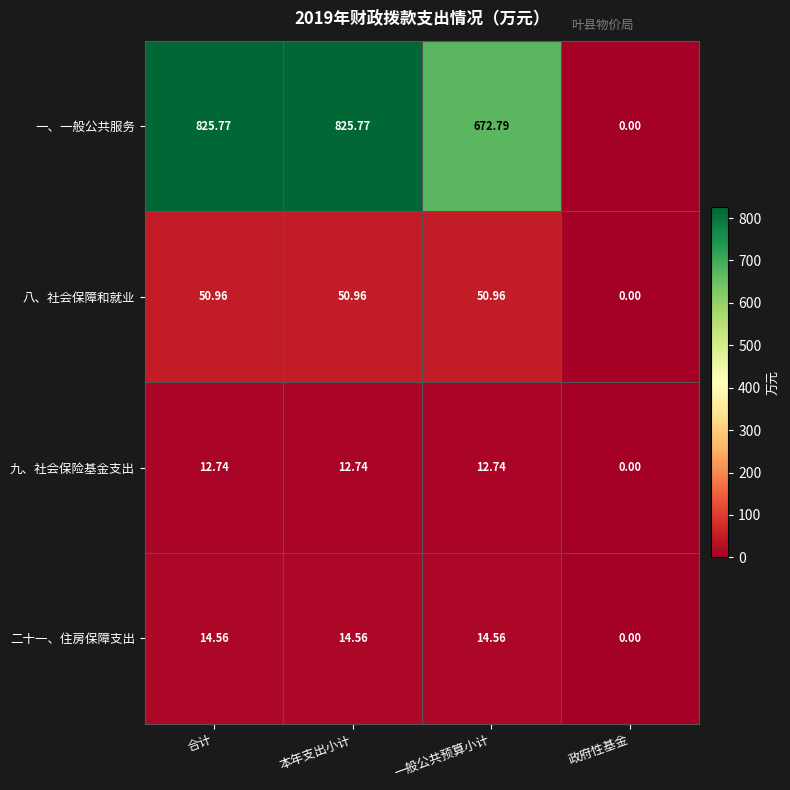

How many values in the 二十一、住房保障支出 series are below 14?

1